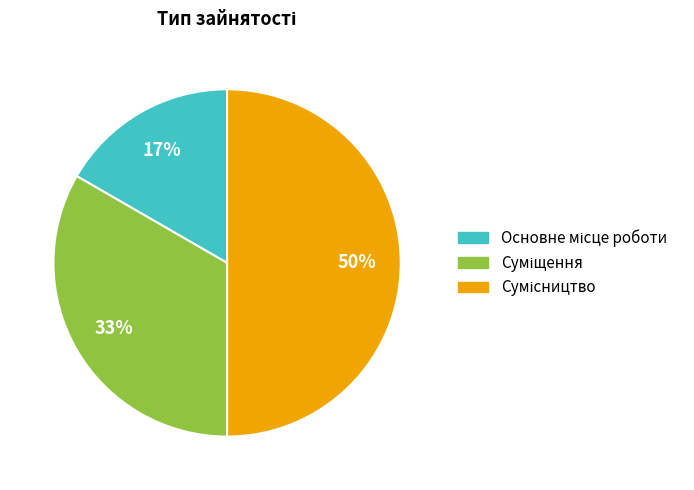

To the nearest percent, what is the average slice percentage?

33%